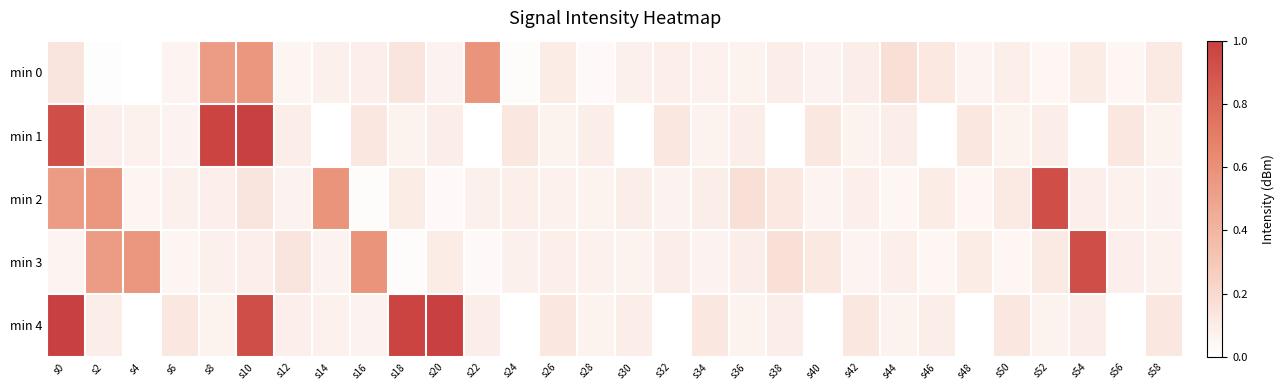

Reading left to right, list all the values displayed in this chart.

min 0: s0=-111.4	s2=-114.9	s4=-115.0	s6=-113.6	s8=-100.8	s10=-100.1	s12=-113.7	s14=-113.0	s16=-112.9	s18=-111.4	s20=-113.4	s22=-99.7	s24=-114.6	s26=-112.4	s28=-114.3	s30=-112.9	s32=-112.8	s34=-113.0	s36=-113.1	s38=-112.5	s40=-113.4	s42=-112.6	s44=-110.6	s46=-111.7	s48=-113.5	s50=-112.7	s52=-113.8	s54=-112.4	s56=-113.8	s58=-111.9
min 1: s0=-90.6	s2=-112.9	s4=-113.1	s6=-113.3	s8=-89.3	s10=-88.7	s12=-112.6	s14=-115.1	s16=-111.7	s18=-113.2	s20=-112.6	s22=-115.1	s24=-111.7	s26=-113.2	s28=-112.6	s30=-115.1	s32=-111.7	s34=-113.2	s36=-112.6	s38=-115.1	s40=-111.7	s42=-113.2	s44=-112.6	s46=-115.1	s48=-111.7	s50=-113.2	s52=-112.6	s54=-115.1	s56=-111.7	s58=-113.2
min 2: s0=-100.8	s2=-100.1	s4=-113.7	s6=-113.0	s8=-112.9	s10=-111.4	s12=-113.4	s14=-99.7	s16=-114.6	s18=-112.4	s20=-114.3	s22=-112.9	s24=-112.8	s26=-113.0	s28=-113.1	s30=-112.5	s32=-113.4	s34=-112.6	s36=-110.6	s38=-111.7	s40=-113.5	s42=-112.7	s44=-113.8	s46=-112.4	s48=-113.8	s50=-111.9	s52=-90.6	s54=-112.9	s56=-113.1	s58=-113.3
min 3: s0=-113.6	s2=-100.8	s4=-100.1	s6=-113.7	s8=-113.0	s10=-112.9	s12=-111.4	s14=-113.4	s16=-99.7	s18=-114.6	s20=-112.4	s22=-114.3	s24=-112.9	s26=-112.8	s28=-113.0	s30=-113.1	s32=-112.5	s34=-113.4	s36=-112.6	s38=-110.6	s40=-111.7	s42=-113.5	s44=-112.7	s46=-113.8	s48=-112.4	s50=-113.8	s52=-111.9	s54=-90.6	s56=-112.9	s58=-113.1
min 4: s0=-88.7	s2=-112.6	s4=-115.1	s6=-111.7	s8=-113.2	s10=-90.6	s12=-112.9	s14=-113.1	s16=-113.3	s18=-89.3	s20=-88.7	s22=-112.6	s24=-115.1	s26=-111.7	s28=-113.2	s30=-112.6	s32=-115.1	s34=-111.7	s36=-113.2	s38=-112.6	s40=-115.1	s42=-111.7	s44=-113.2	s46=-112.6	s48=-115.1	s50=-111.7	s52=-113.2	s54=-112.6	s56=-115.1	s58=-111.7